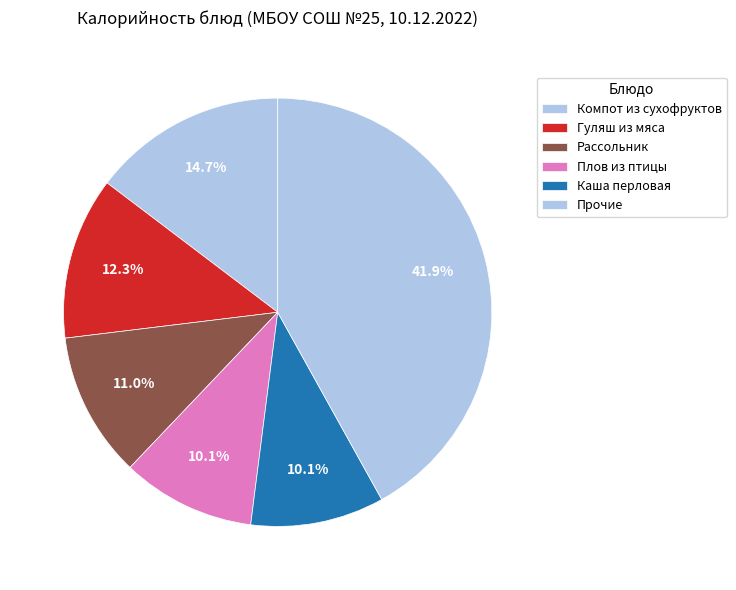

Does Компот из сухофруктов account for over 50% of the chart?

No